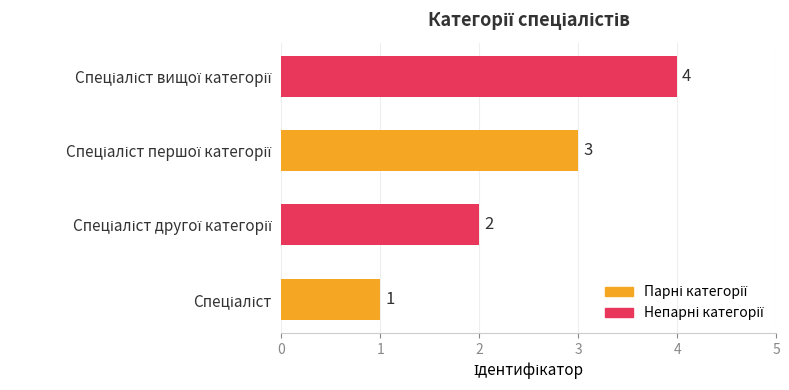

What is the greatest value displayed?

4